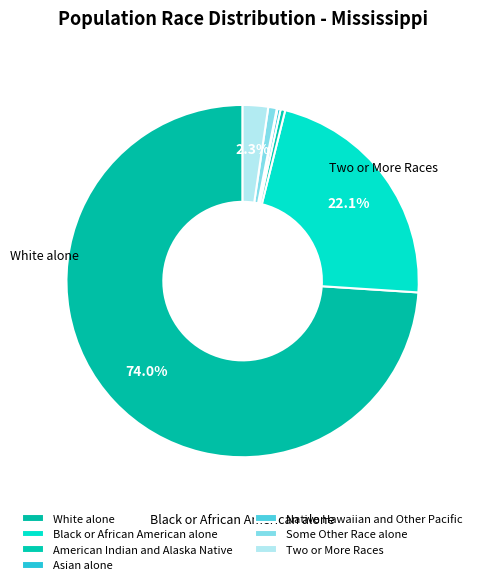

Rank the categories by value from highest to lowest.

White alone, Black or African American alone, Two or More Races, Some Other Race alone, American Indian and Alaska Native, Asian alone, Native Hawaiian and Other Pacific